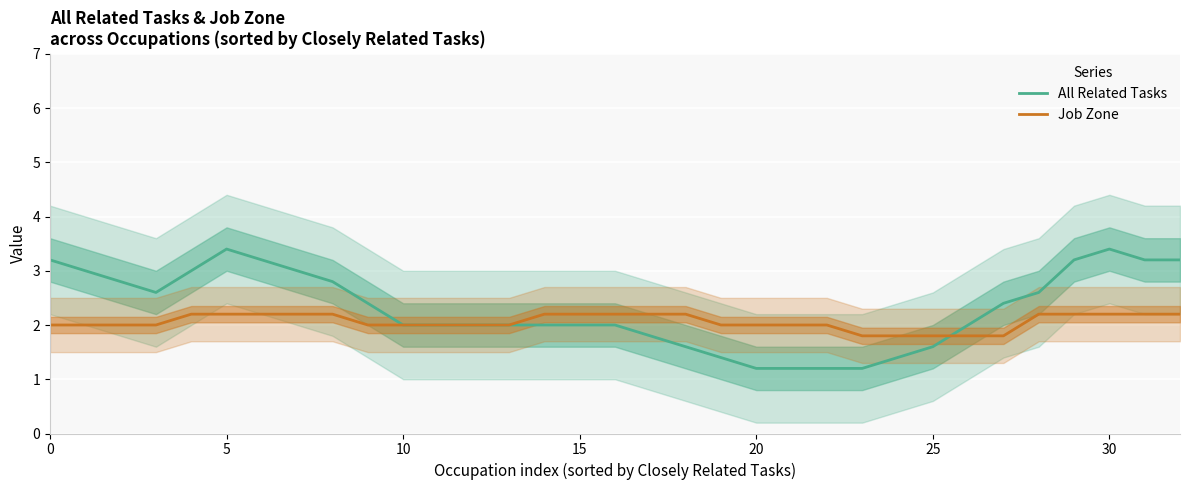

What is the value of the All Related Tasks point at the 10th from the left?

2.4